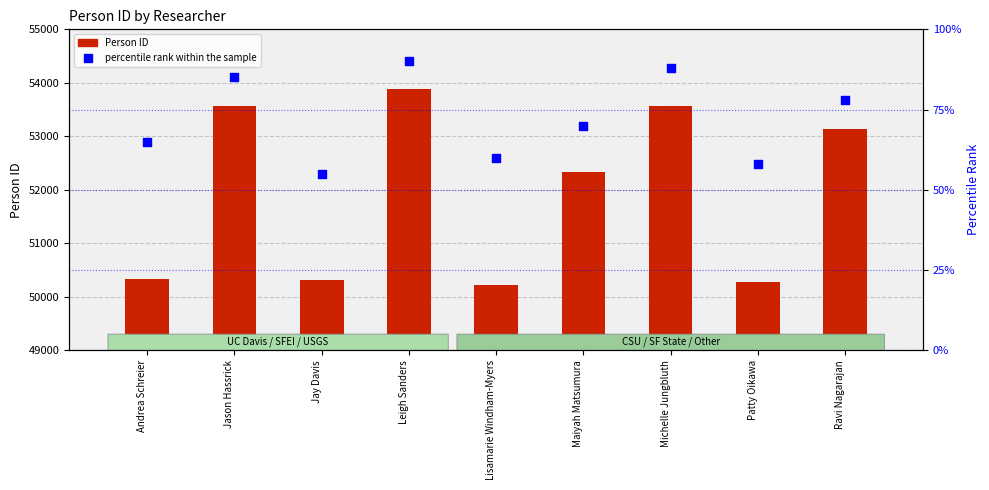

Which series contains the highest Y value?

Person ID